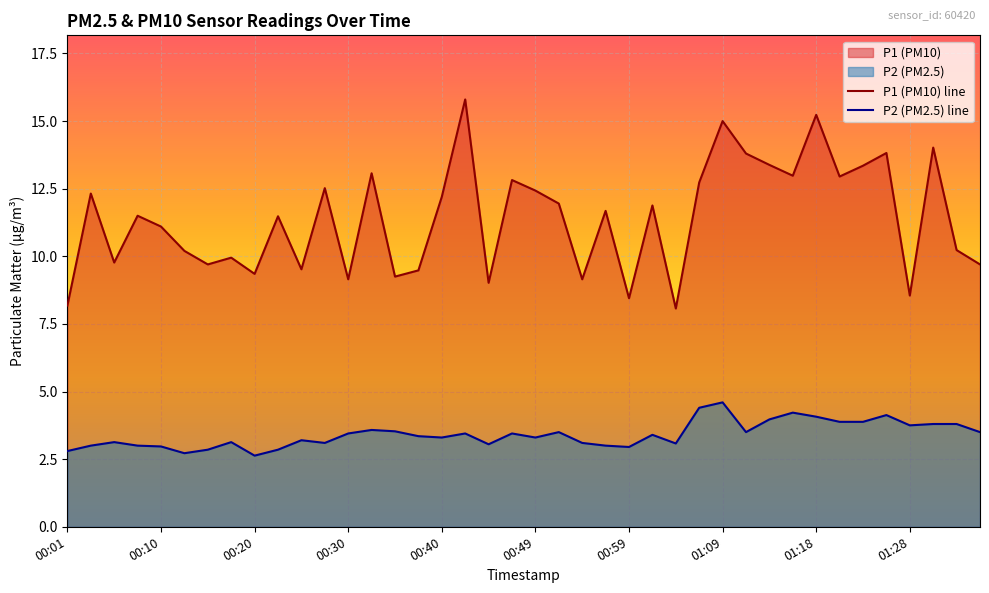

Reading left to right, list all the values displayed in this chart.

P1 (PM10) line: 8.2	12.3	9.8	11.5	11.1	10.2	9.7	9.9	9.3	11.5	9.5	12.5	9.2	13.1	9.2	9.5	12.2	15.8	9.0	12.8	12.4	11.9	9.2	11.7	8.4	11.9	8.1	12.7	15.0	13.8	13.4	13.0	15.2	12.9	13.3	13.8	8.6	14.0	10.2	9.7
P2 (PM2.5) line: 2.8	3.0	3.1	3.0	3.0	2.7	2.9	3.1	2.6	2.9	3.2	3.1	3.5	3.6	3.5	3.4	3.3	3.5	3.0	3.5	3.3	3.5	3.1	3.0	3.0	3.4	3.1	4.4	4.6	3.5	4.0	4.2	4.1	3.9	3.9	4.1	3.8	3.8	3.8	3.5